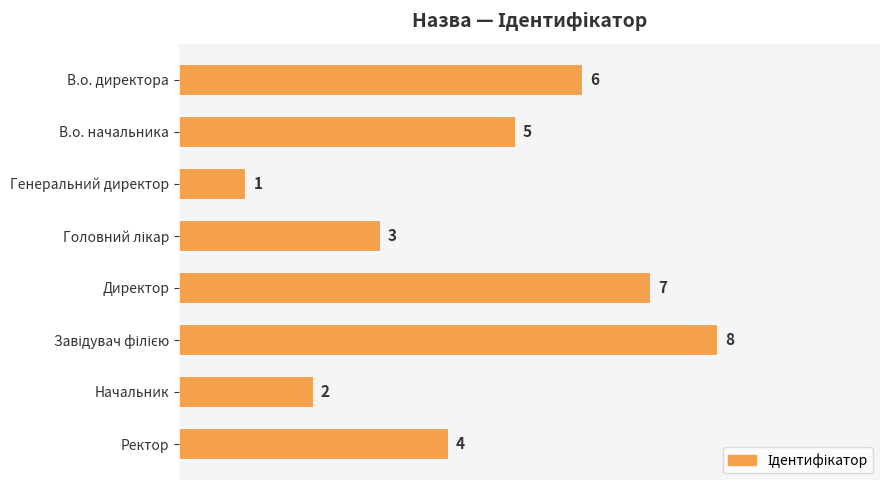

How many bars are there in total?

8